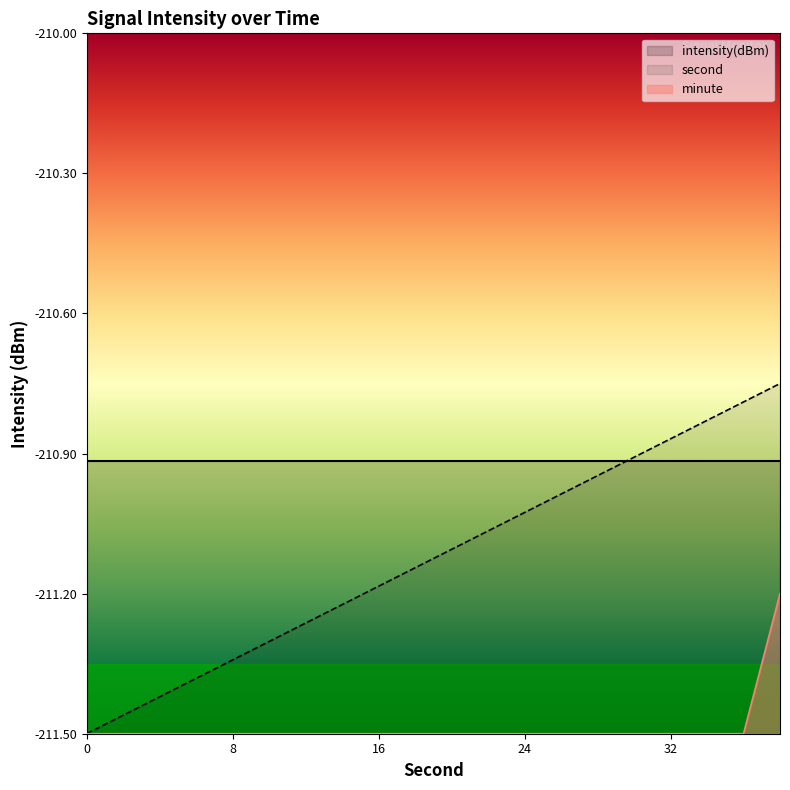

What is the smallest value displayed?

-211.5